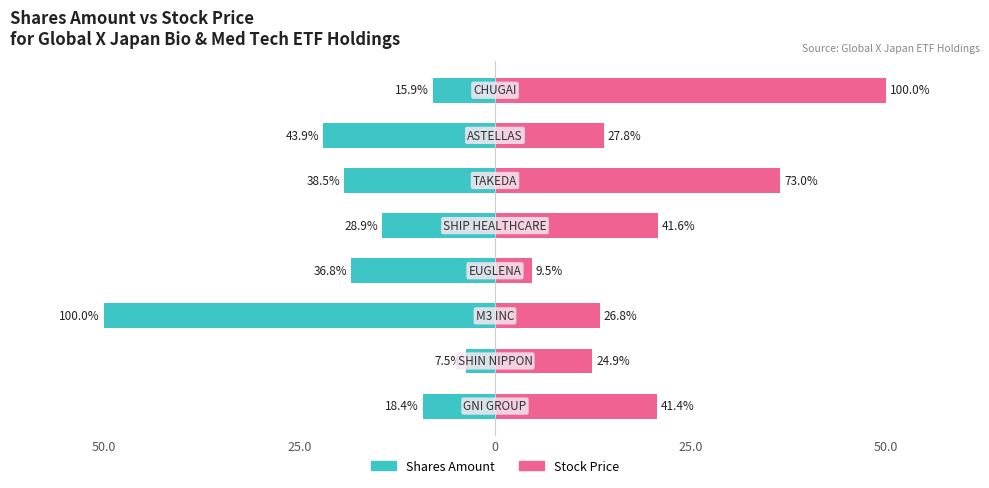

What is the minimum value shown in the chart?

-50.0